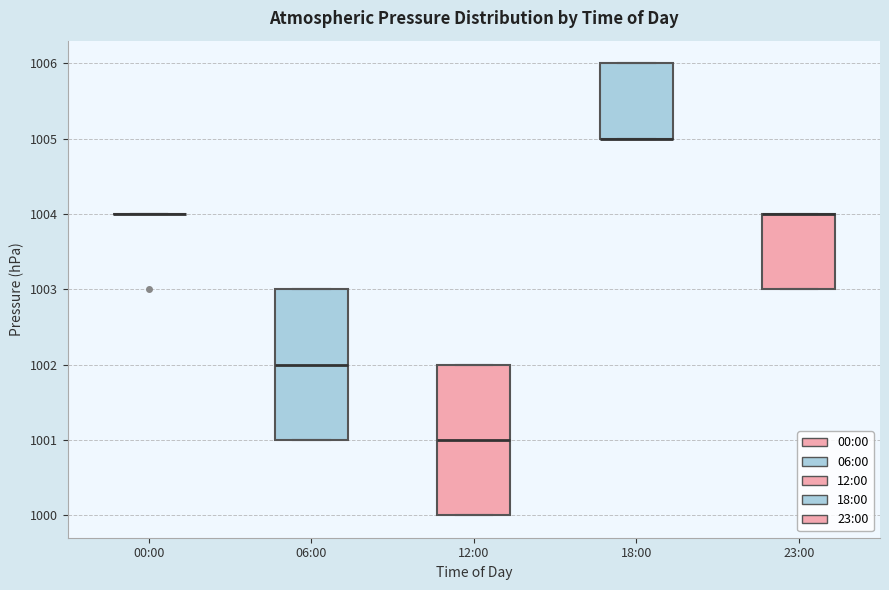

Reading left to right, transcribe this box plot: for each box, give where its median line is, the range the box spans, and where its two whiskers end, as read against the y-axis. The values are not printed on the chart, so give them approximately, as read against the axis.

00:00: box collapsed to a line at 1004, whiskers 1004 to 1004
06:00: median 1002, box 1001 to 1003, whiskers 1001 to 1003
12:00: median 1001, box 1000 to 1002, whiskers 1000 to 1002
18:00: median 1005 (drawn on the box's lower edge), box 1005 to 1006, whiskers 1005 to 1006
23:00: median 1004 (drawn on the box's upper edge), box 1003 to 1004, whiskers 1003 to 1004